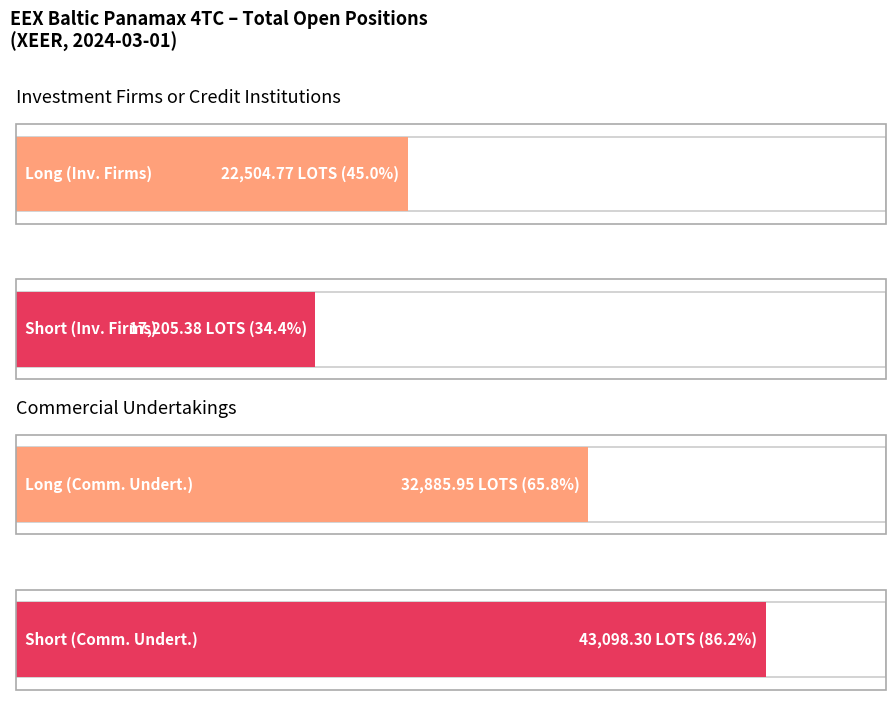

How many bars are there in each group?

2